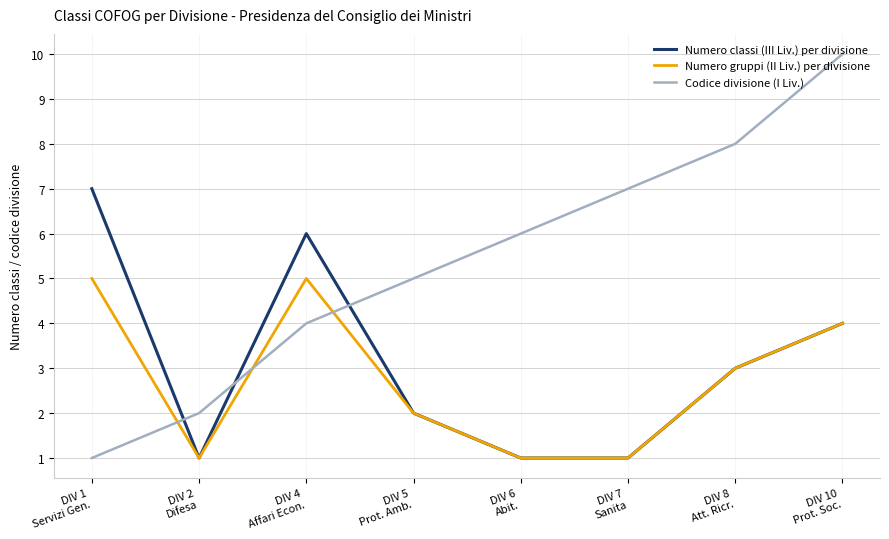

What is the difference between the highest and lowest values at DIV 2
Difesa?

1